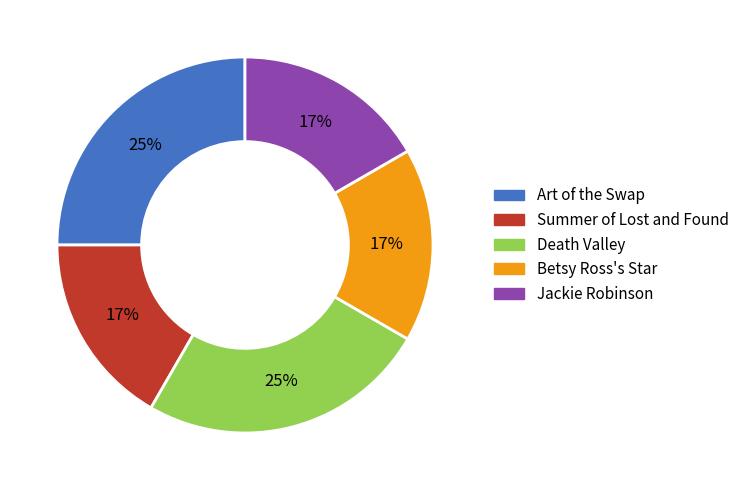

To the nearest percent, what is the difference between the Death Valley and Summer of Lost and Found slice percentages?

8%